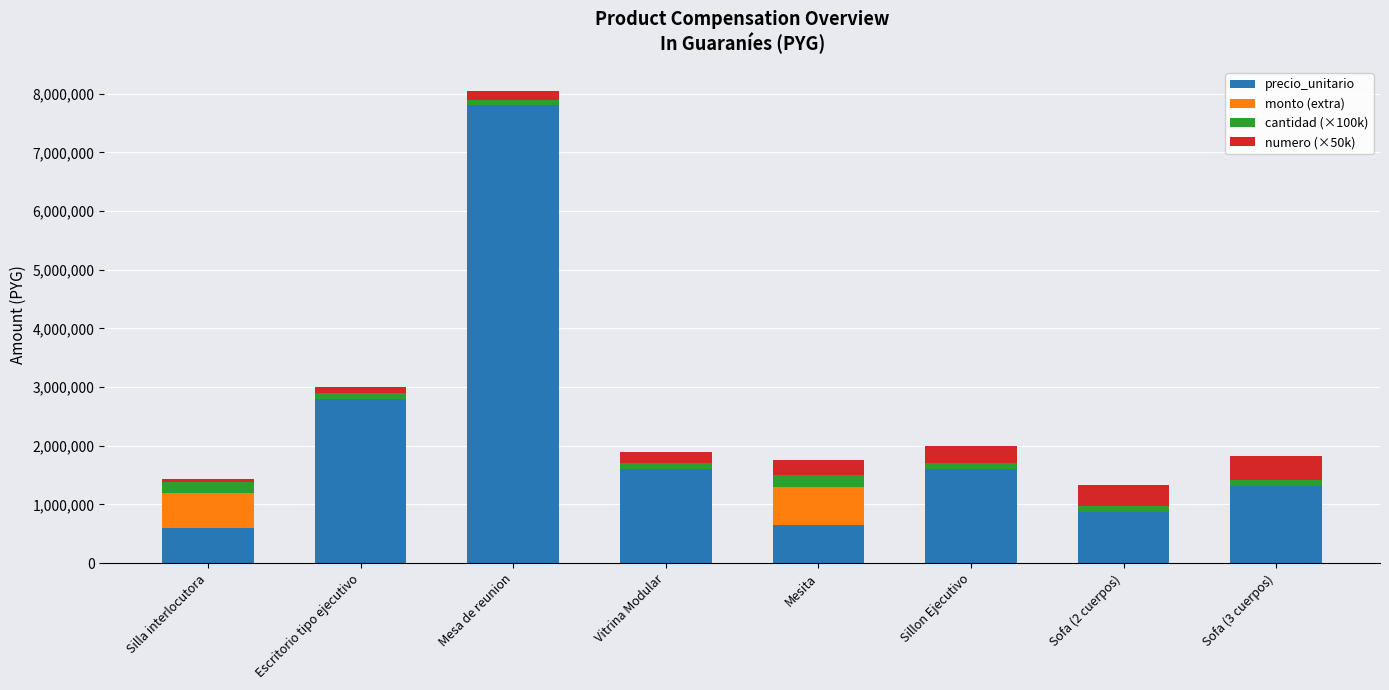

What is the highest value of the precio_unitario series?

7800000